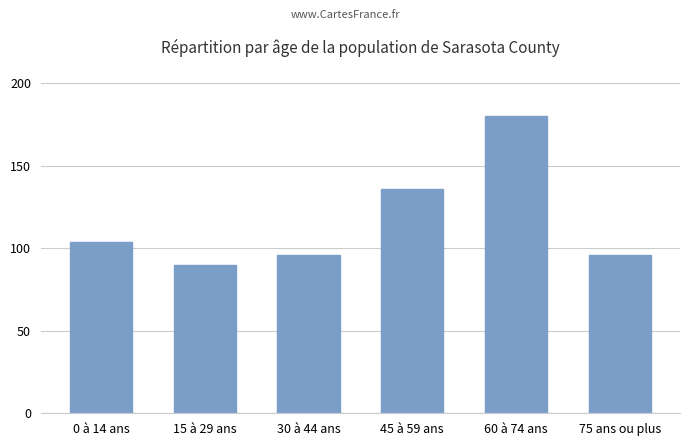

What is the average value?

117